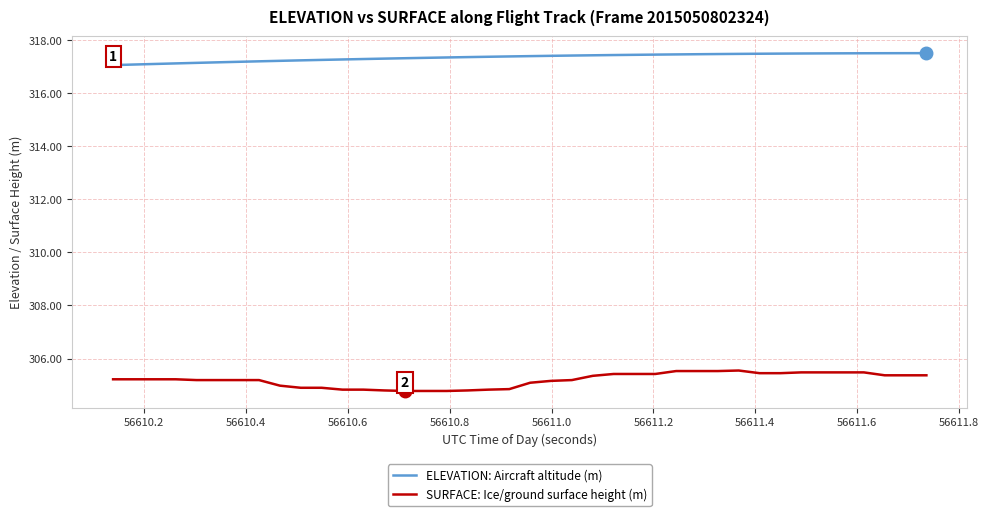

What is the highest value of the SURFACE: Ice/ground surface height (m) series?

305.6